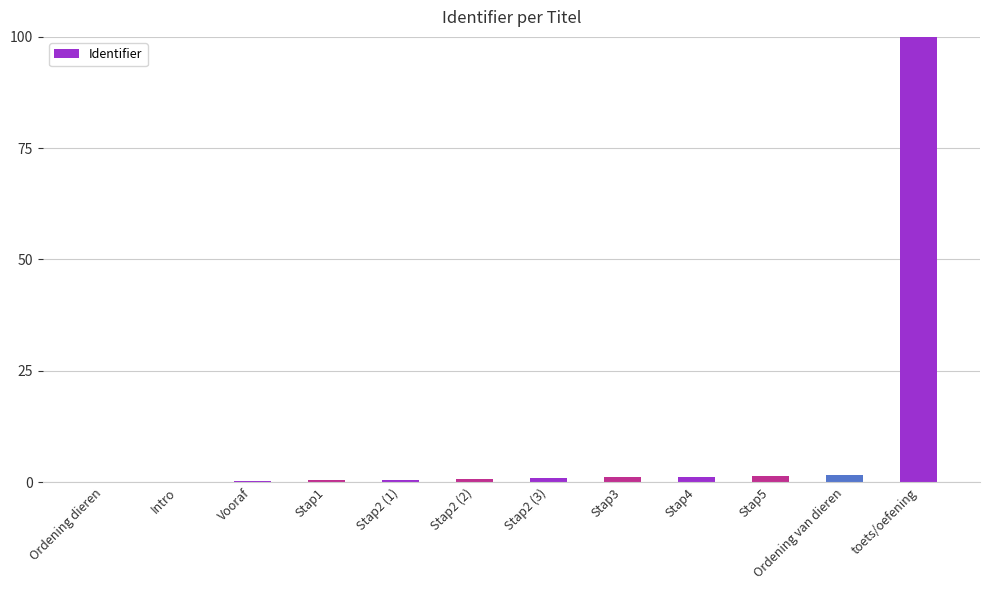

True or false: the data shows 0.9 at Stap2 (3).

True